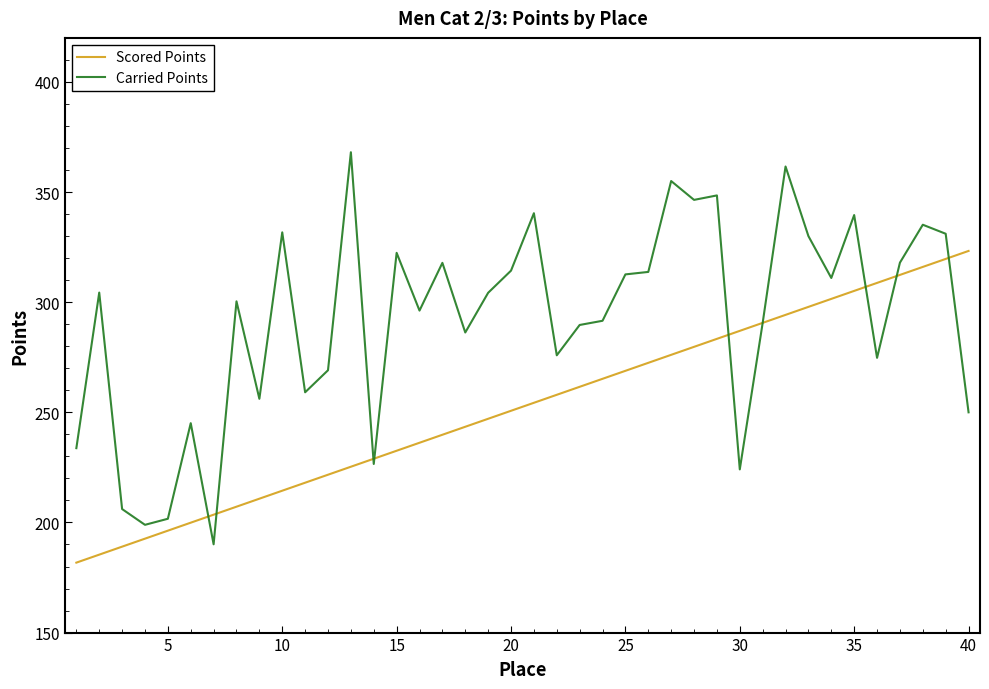

Which series has the widest spread of values?

Carried Points